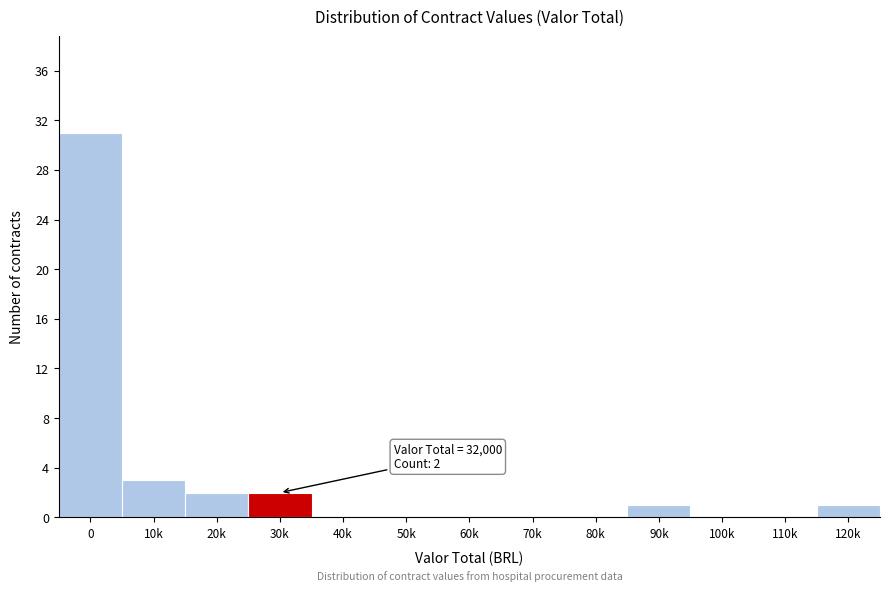

Reading right to left, transcribe all the data shown in this chart.

120k=1	110k=0	100k=0	90k=1	80k=0	70k=0	60k=0	50k=0	40k=0	30k=2	20k=2	10k=3	0=31